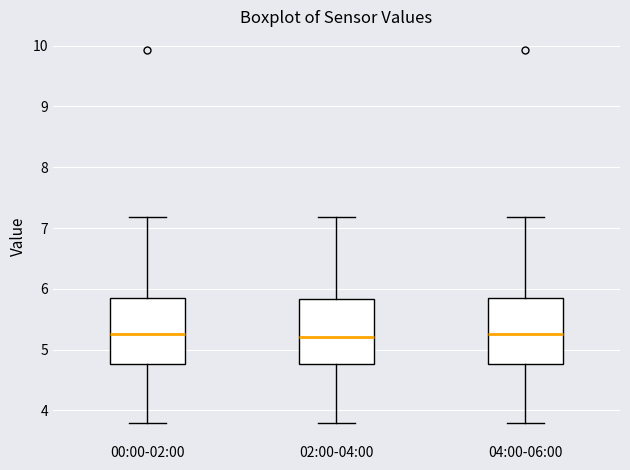

Where does the median line of the box for 02:00-04:00 sit on the y-axis? The values are not printed on the chart, so give them approximately, as read against the axis.

5.2